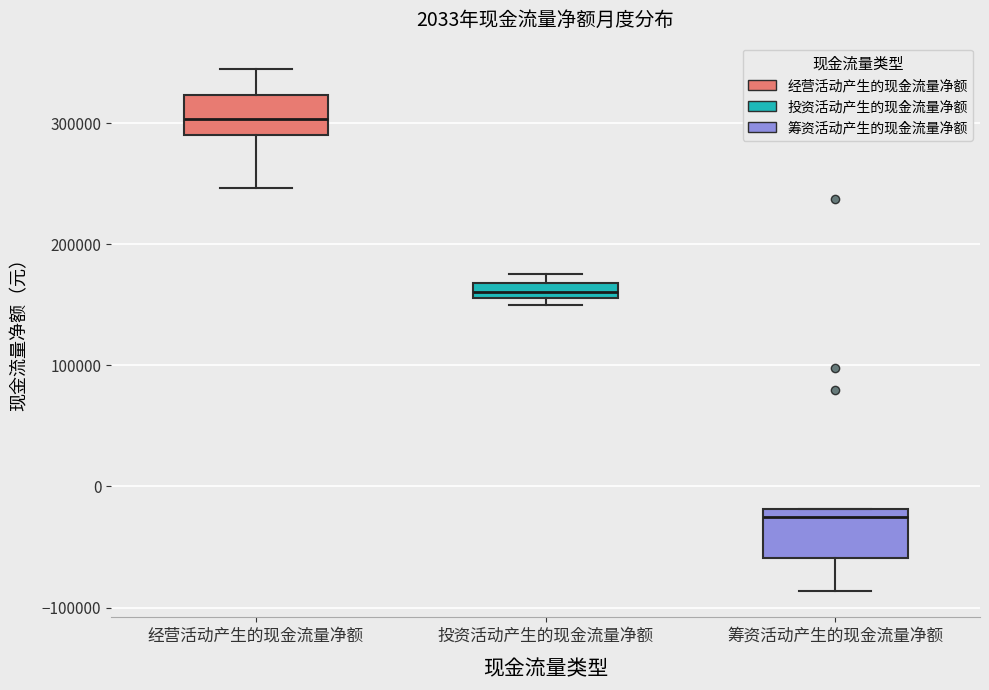

Which box has the highest median line?

经营活动产生的现金流量净额